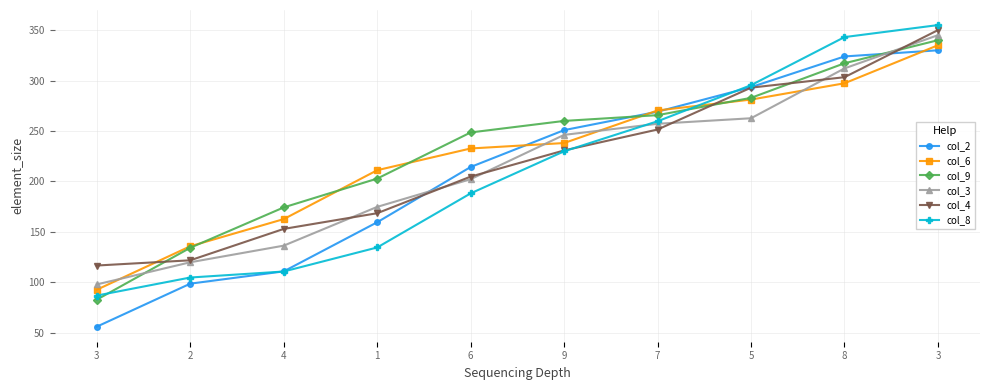

At which category is the sum across all series the highest?

3